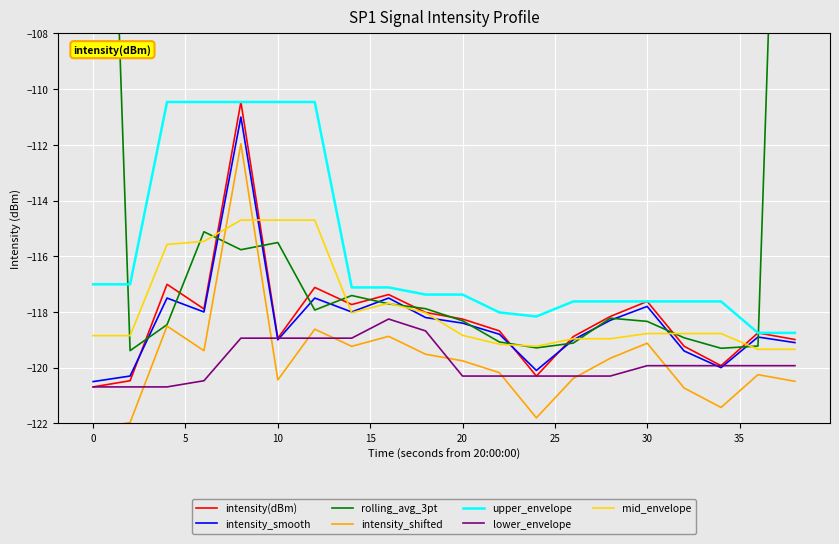

What is the difference between the maximum and minimum values in the intensity_smooth series?

9.5